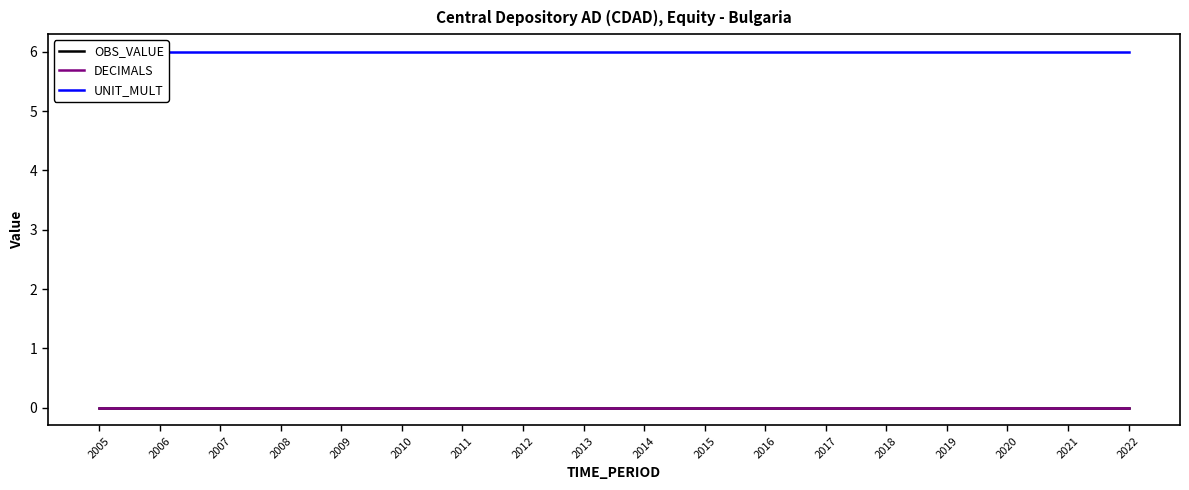

True or false: UNIT_MULT and OBS_VALUE cross at least once.

False